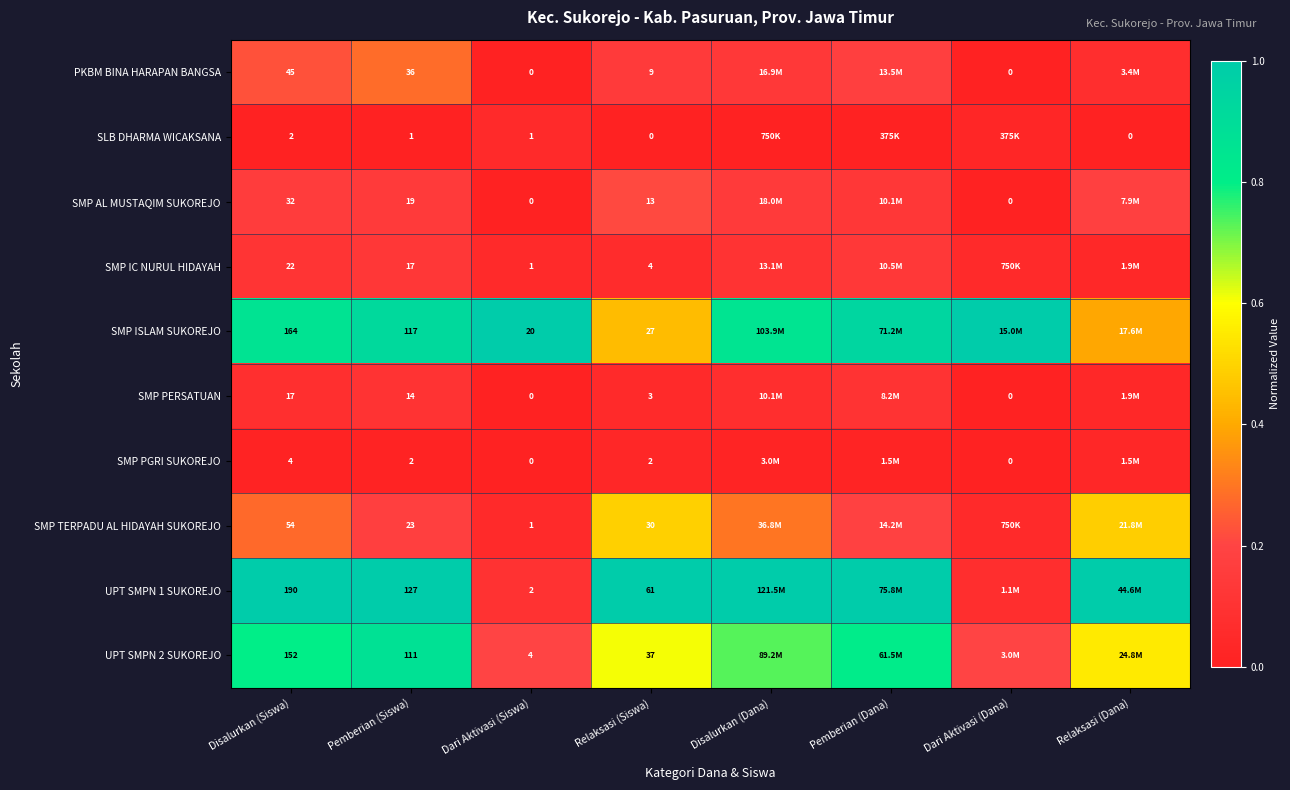

Is the value of SMP AL MUSTAQIM SUKOREJO at Dari Aktivasi (Dana) greater than the value of SMP ISLAM SUKOREJO at Relaksasi (Siswa)?

No